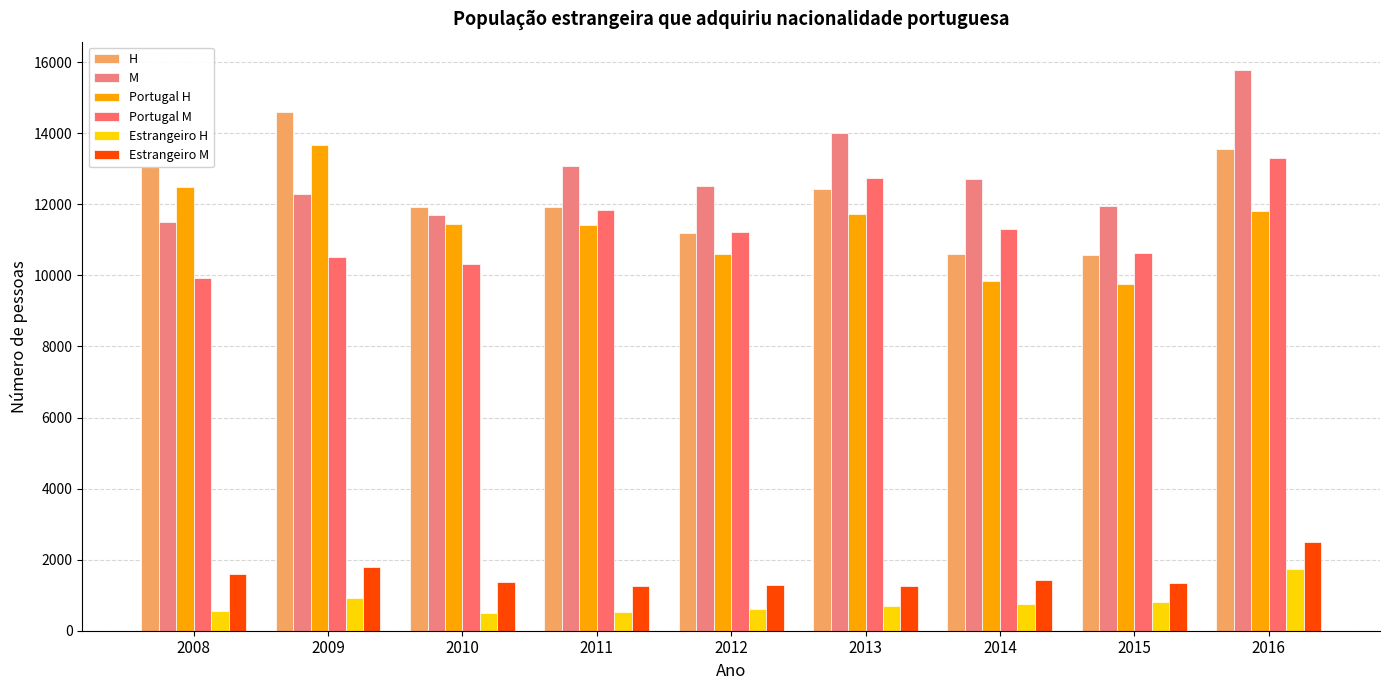

The value of Portugal M at 2014 is 11296. True or false?

True